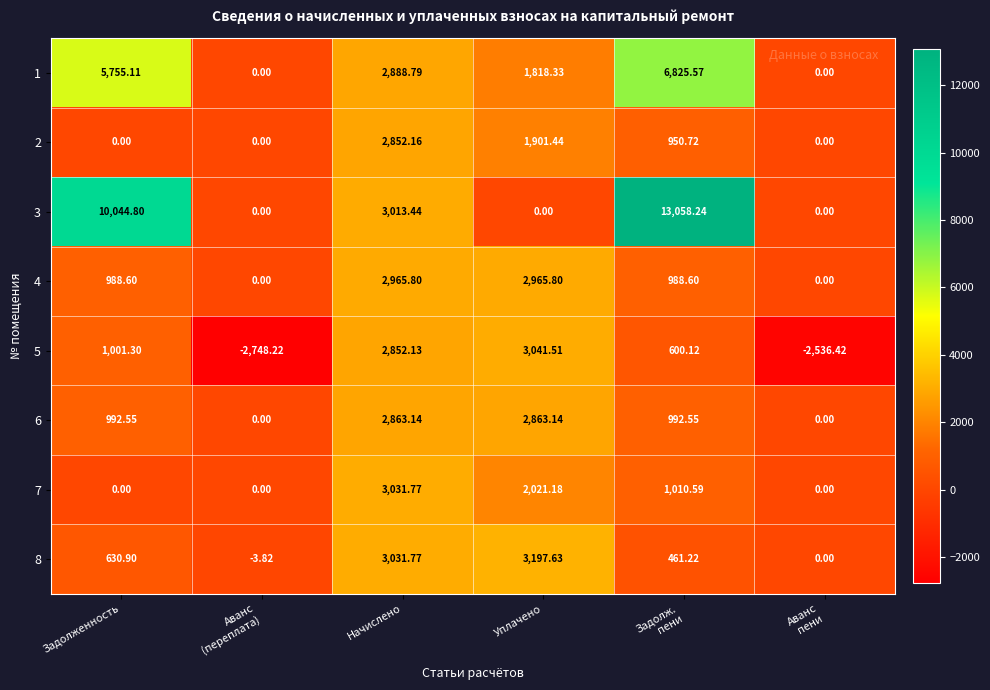

Is the value of 1 at Уплачено greater than the value of 4 at Уплачено?

No